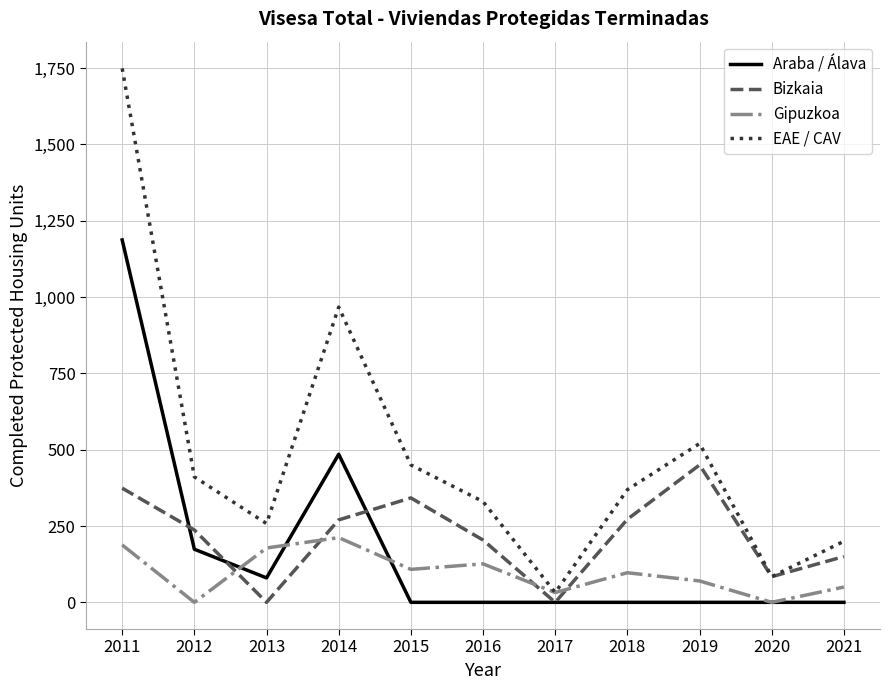

Which category has the highest value in the Araba / Álava series?

2011